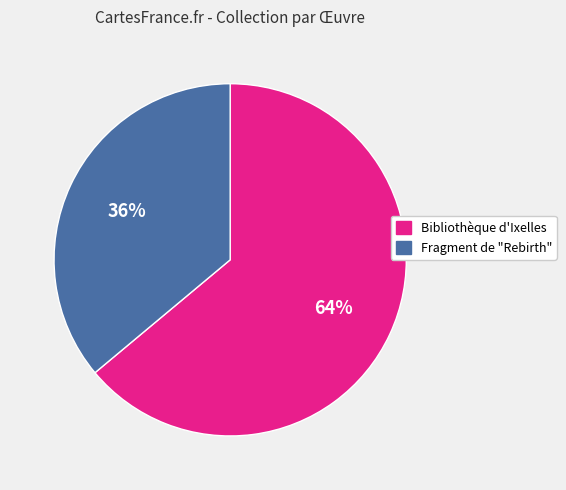

Is Bibliothèque d'Ixelles the majority of the pie?

Yes